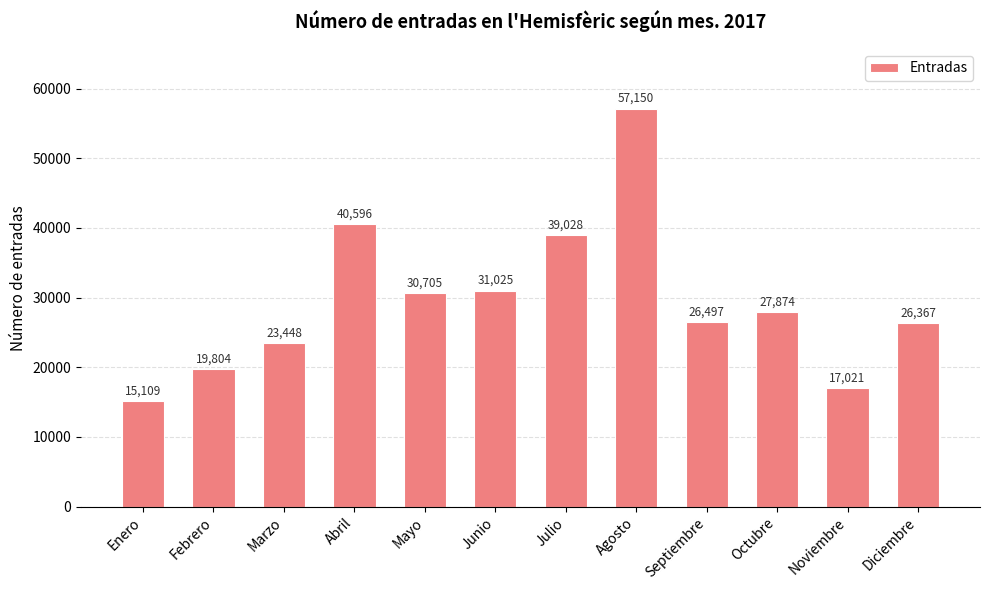

What is the change in value from Febrero to Abril?

+20792